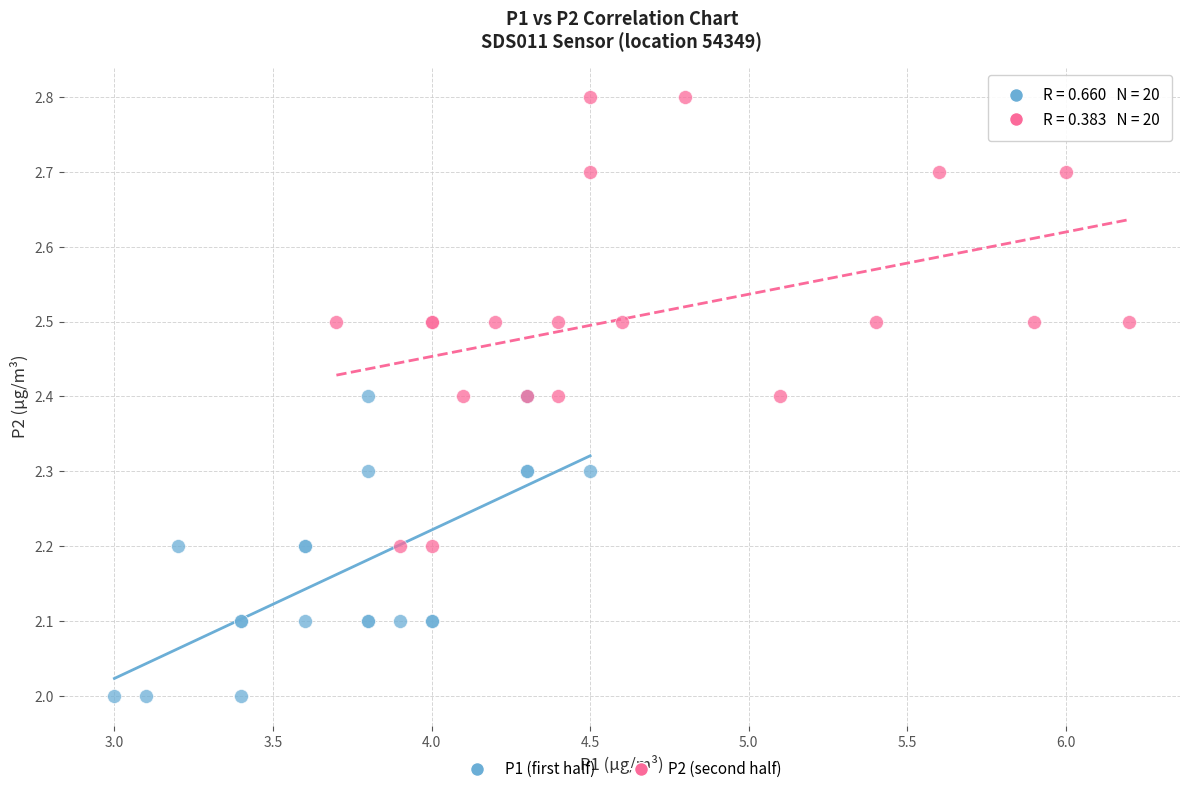

Which series has the widest spread of Y values?

P2 (second half)